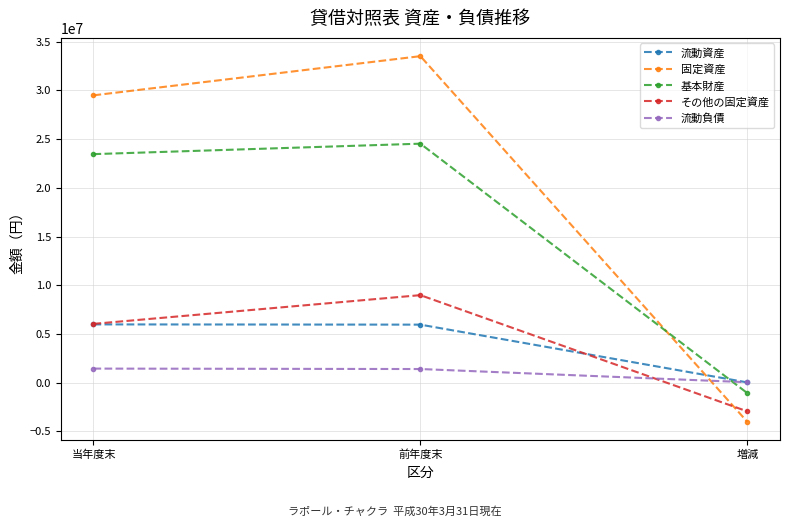

Is the value of 固定資産 at 増減 greater than the value of 流動負債 at 当年度末?

No